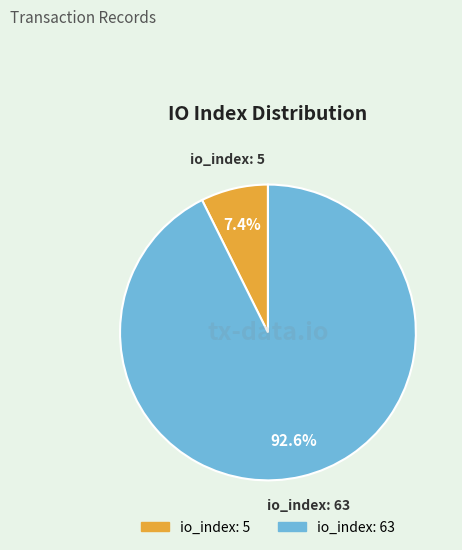

Which slice is the smallest?

io_index: 5